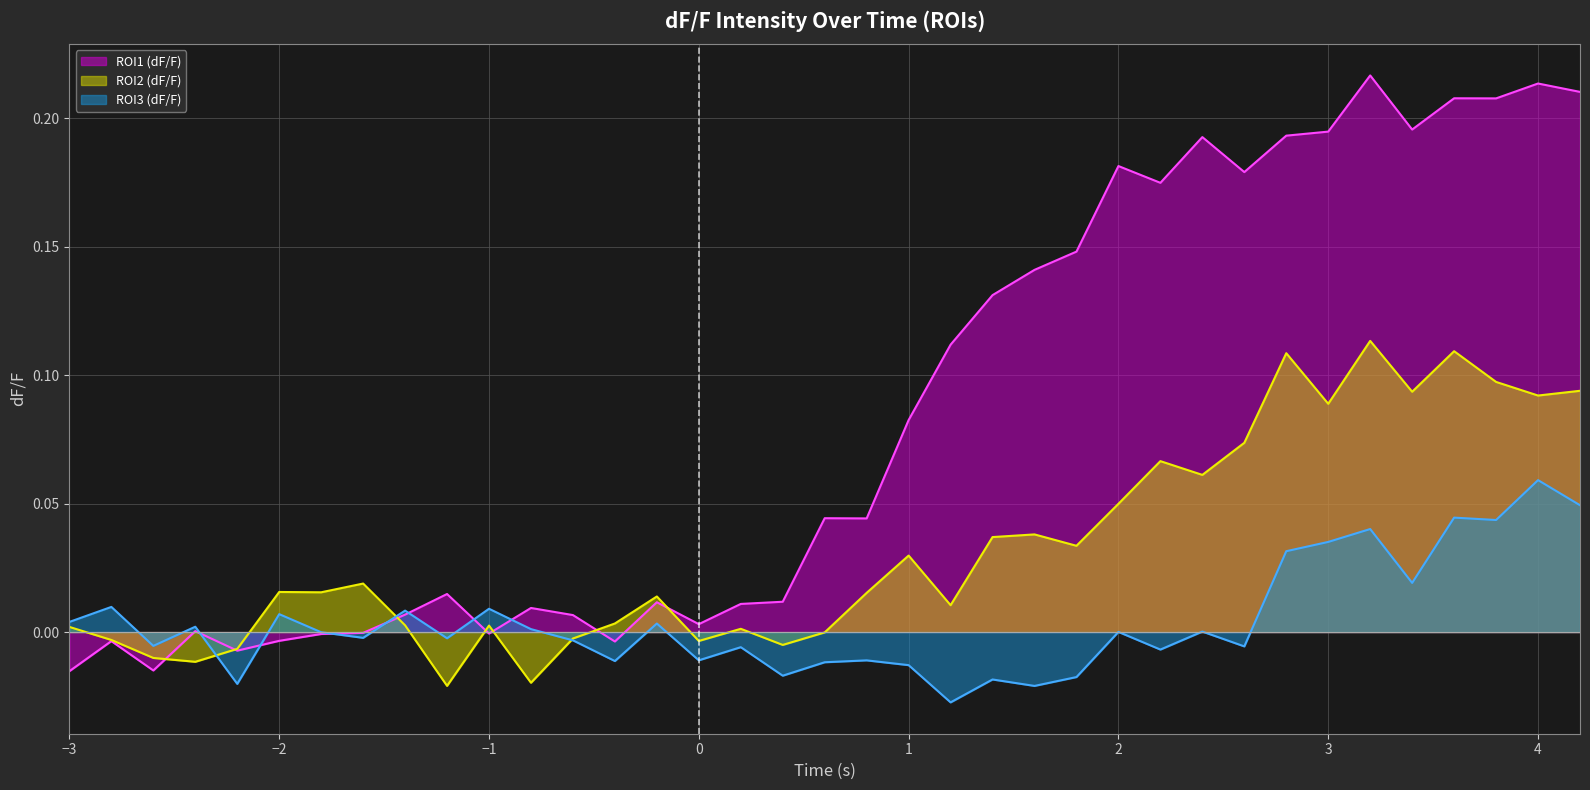

How many data points does each series have?

37